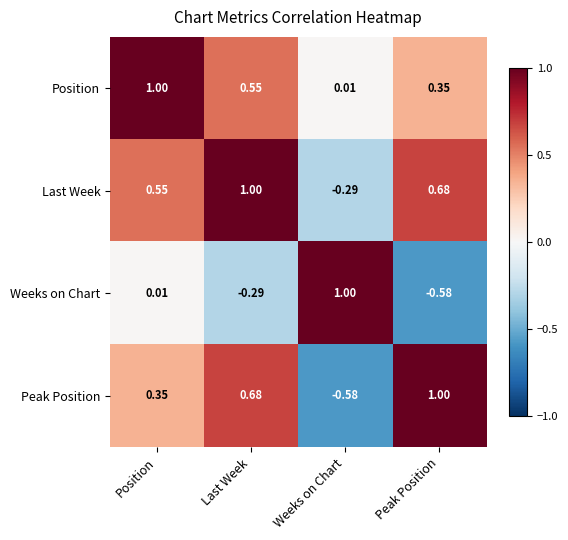

Where does the Last Week series first go above 0?

Position